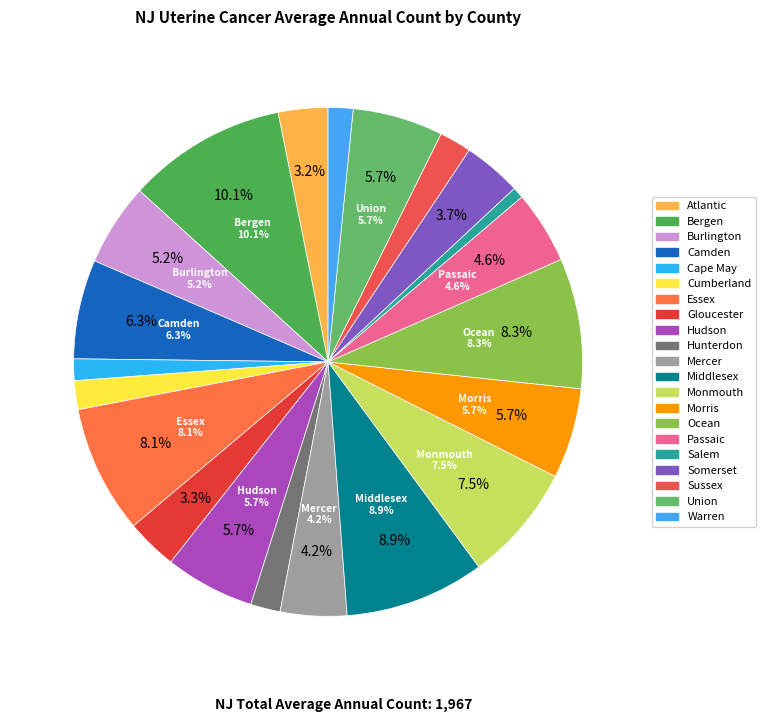

What is the ratio of the value at Burlington to the value at Ocean?

0.6